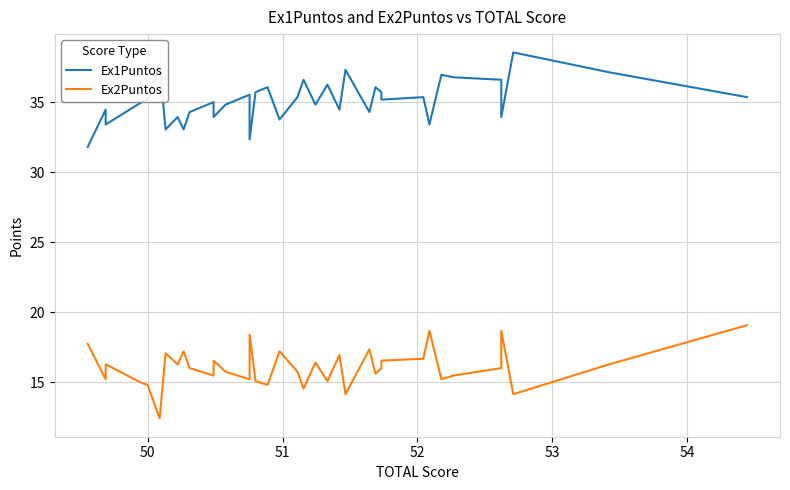

True or false: Ex1Puntos and Ex2Puntos cross at least once.

False